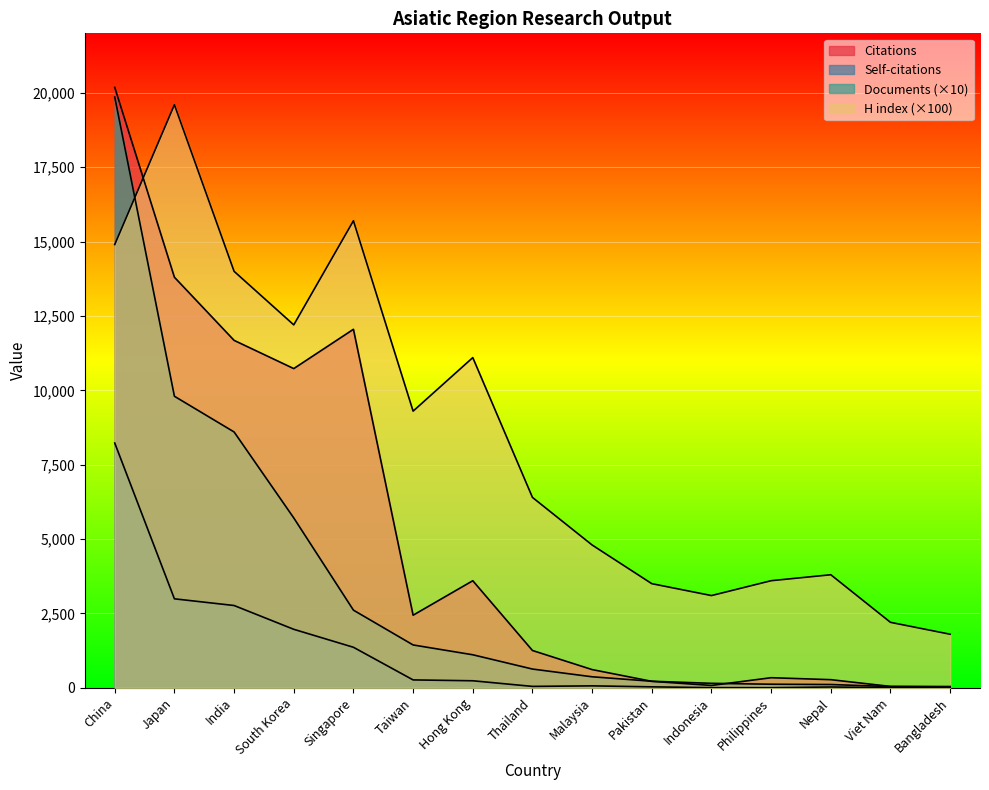

The Documents series shows 1440 at Taiwan. True or false?

True